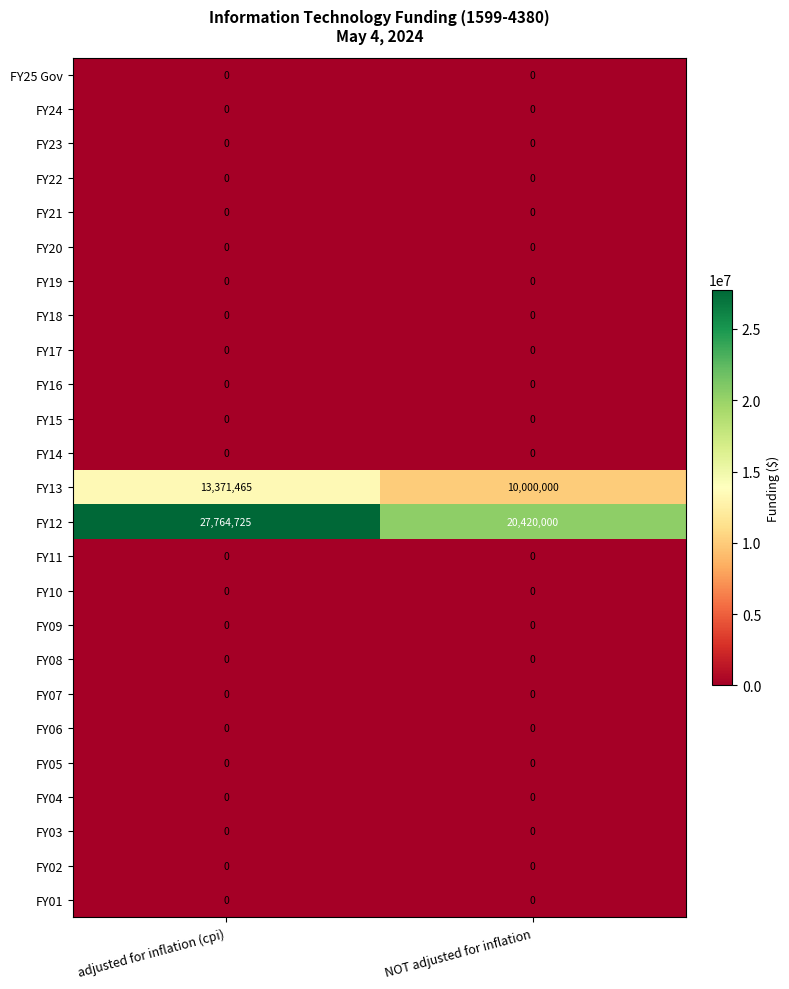

Which series has the largest total across all categories?

FY12